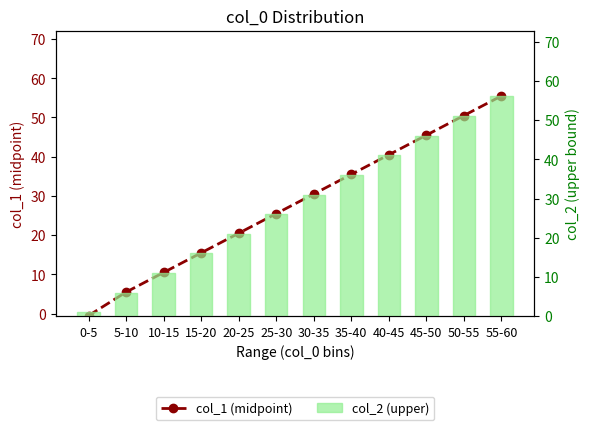

What are all the series names shown in the legend?

col_1 (midpoint), col_2 (upper)